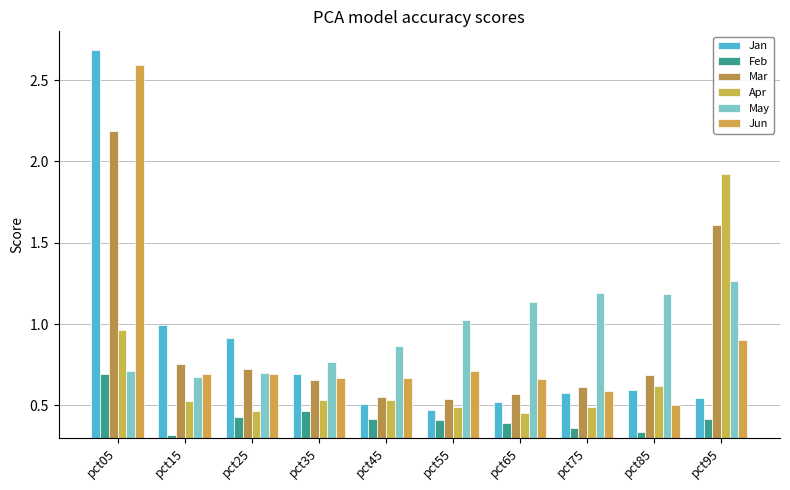

What is the highest value of the Apr series?

1.9